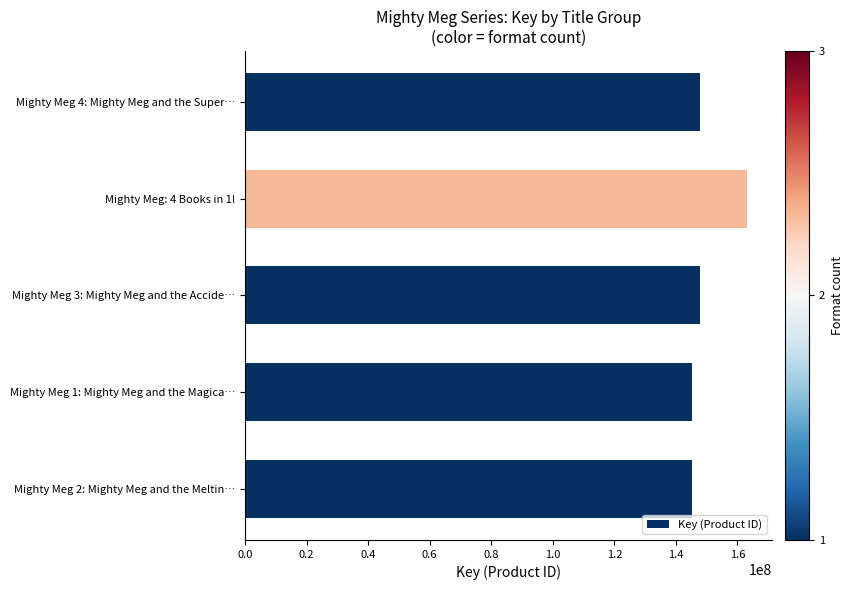

What is the smallest value displayed?

145086887